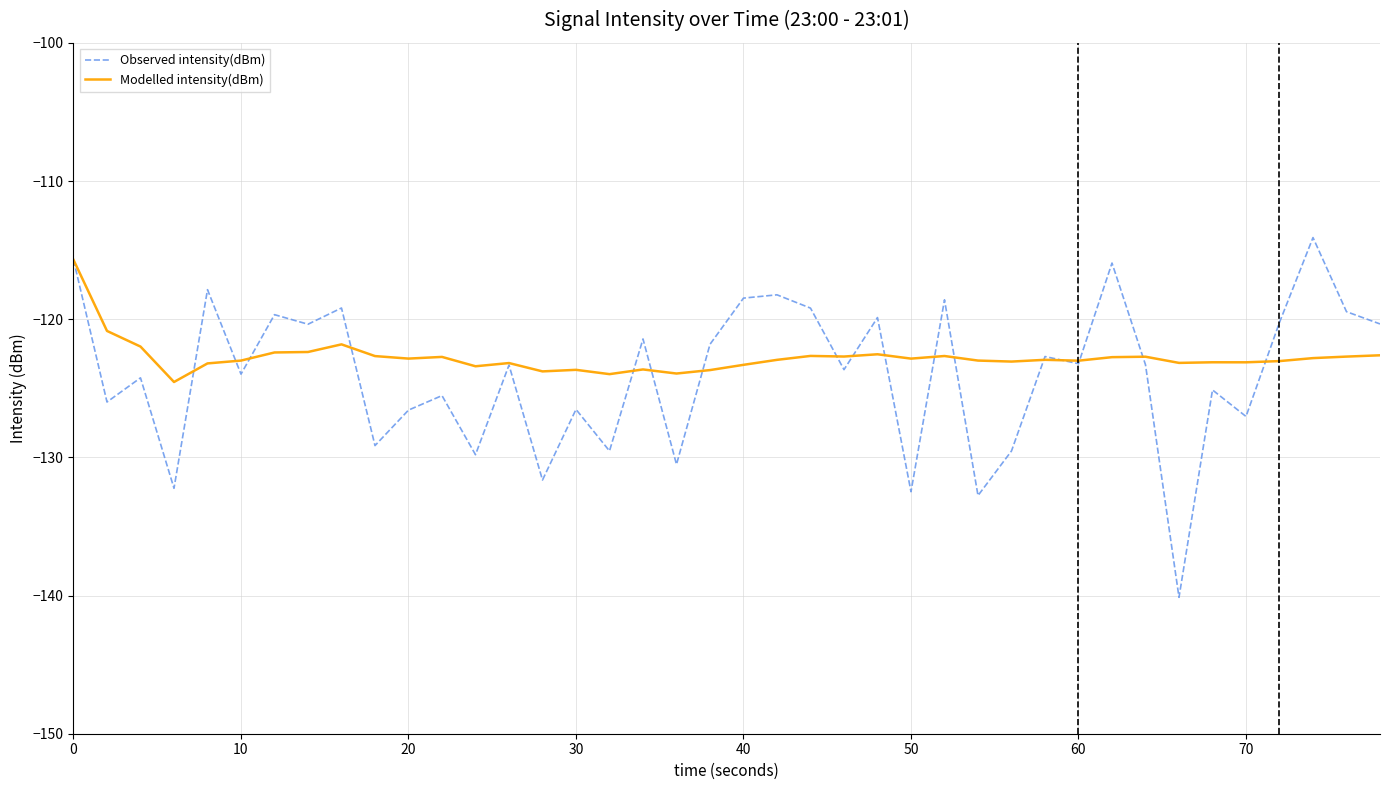

What is the maximum value shown in the chart?

-114.1